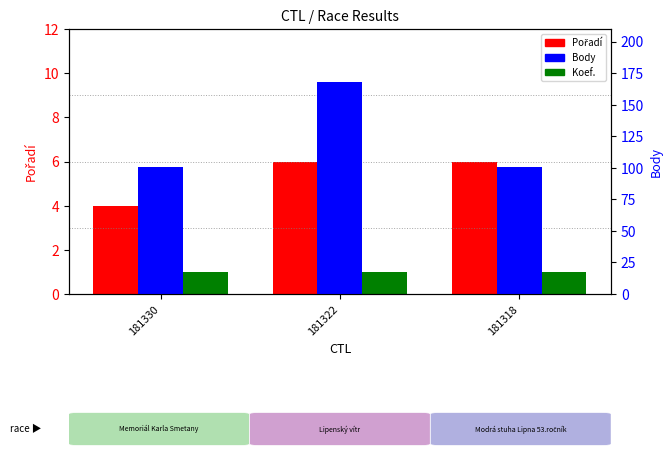

Between 181322 and 181318, which series saw the biggest shift?

Body